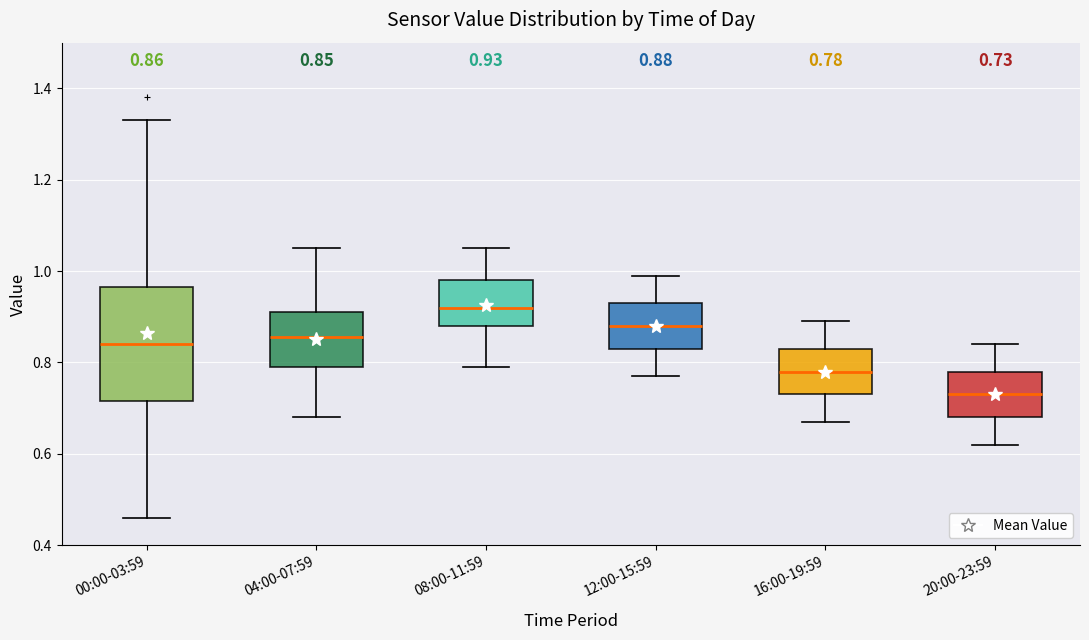

Which box's median line is the highest?

08:00-11:59